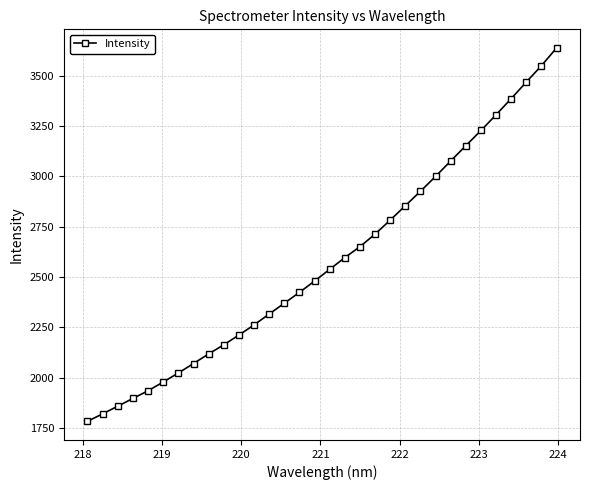

What is the difference between the second highest and minimum values?

1765.0